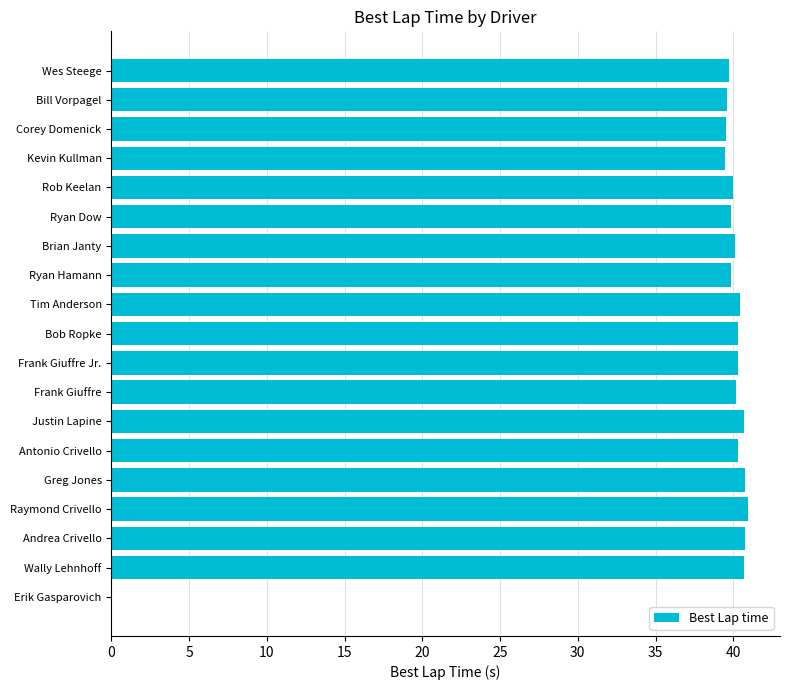

What is the sum of the values at Antonio Crivello and Tim Anderson?

80.7